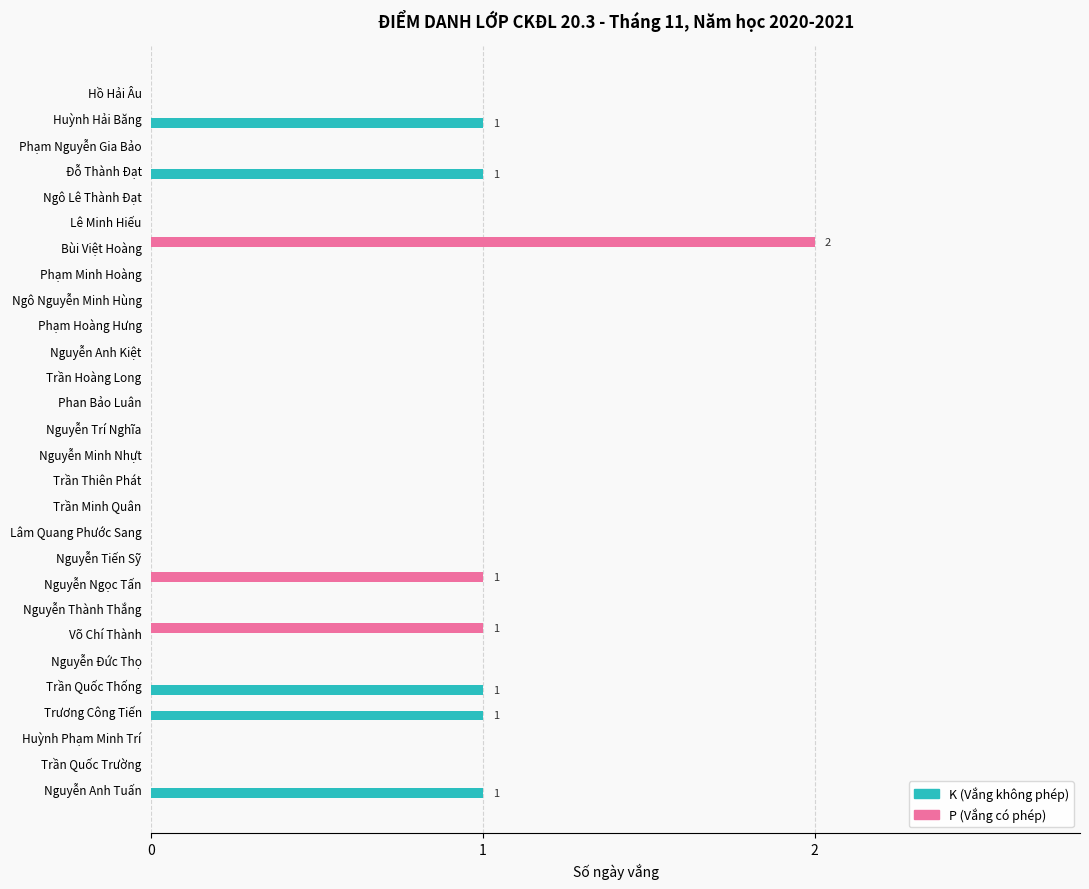

Is it true that K (Vắng không phép) equals 0 at Phạm Hoàng Hưng?

True